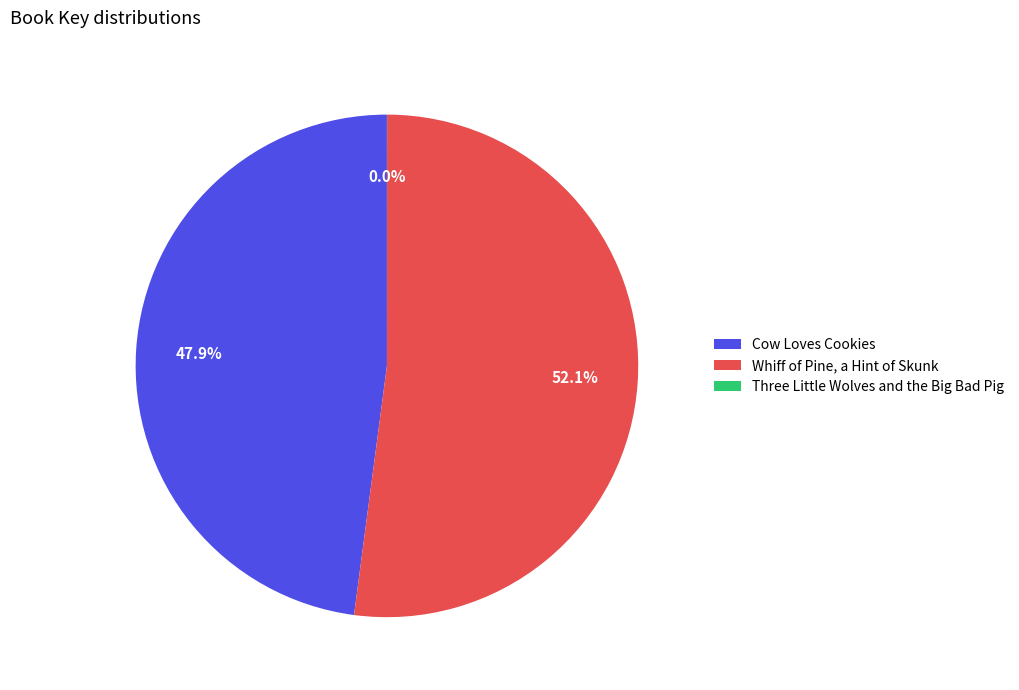

Is it true that Whiff of Pine, a Hint of Skunk is 52% of the pie?

True